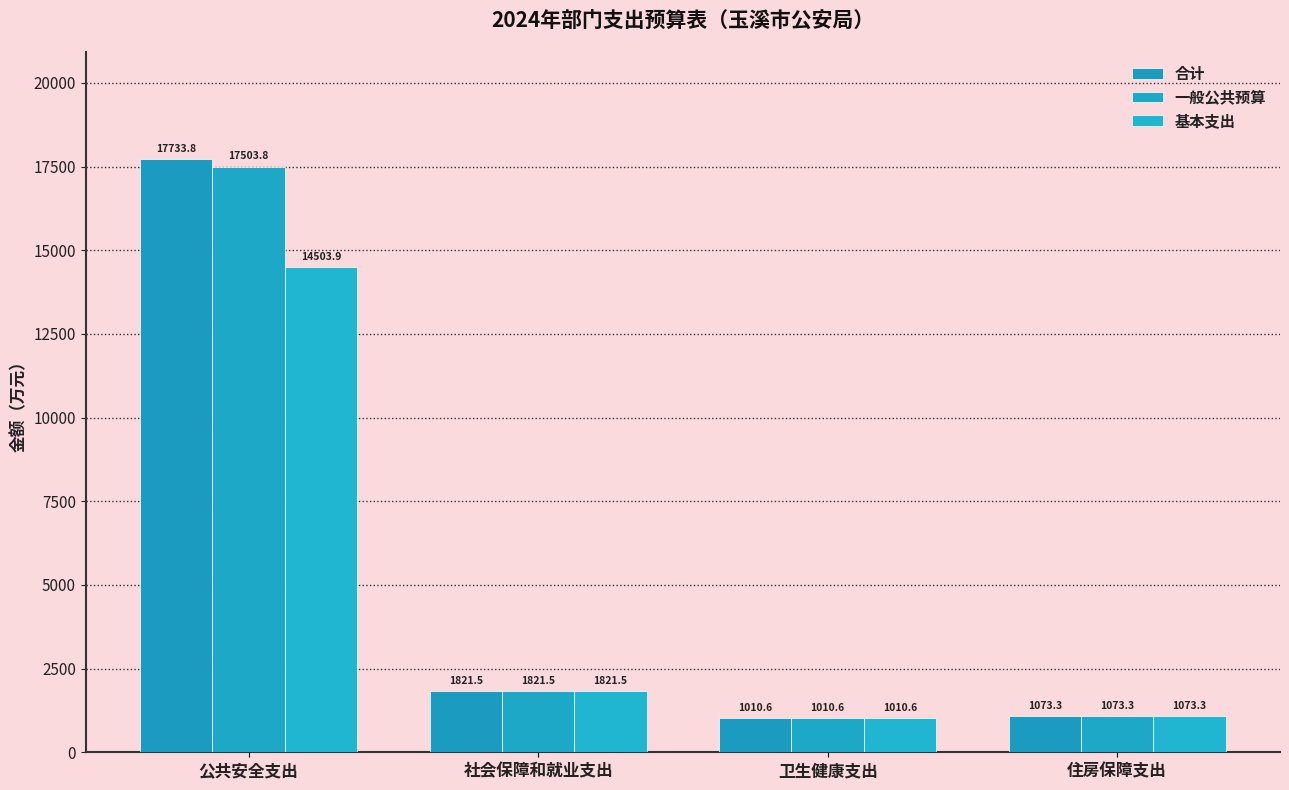

True or false: 合计 has a value of 580.0 at 卫生健康支出.

False